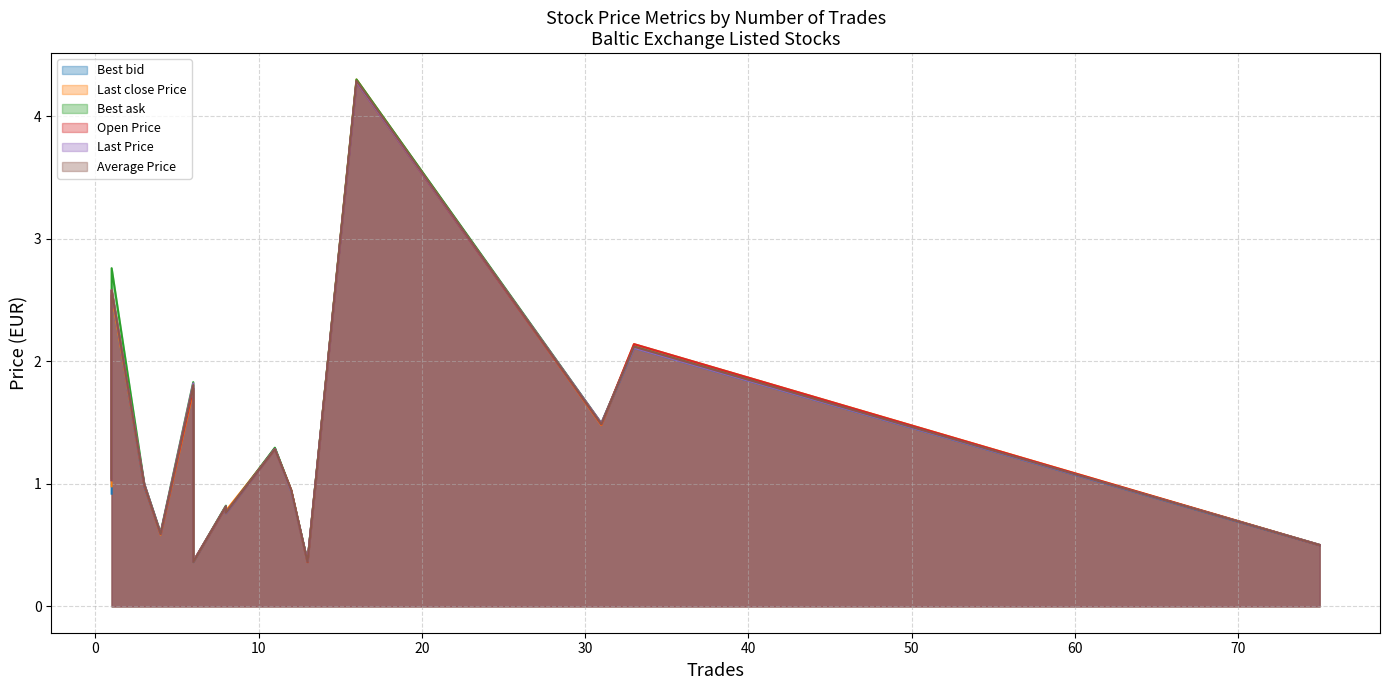

The Last Price series shows 2.0 at TEL1L. True or false?

False